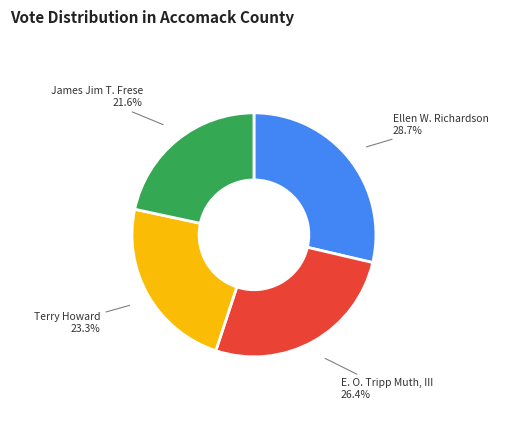

Is there any slice that represents more than half of the pie?

No